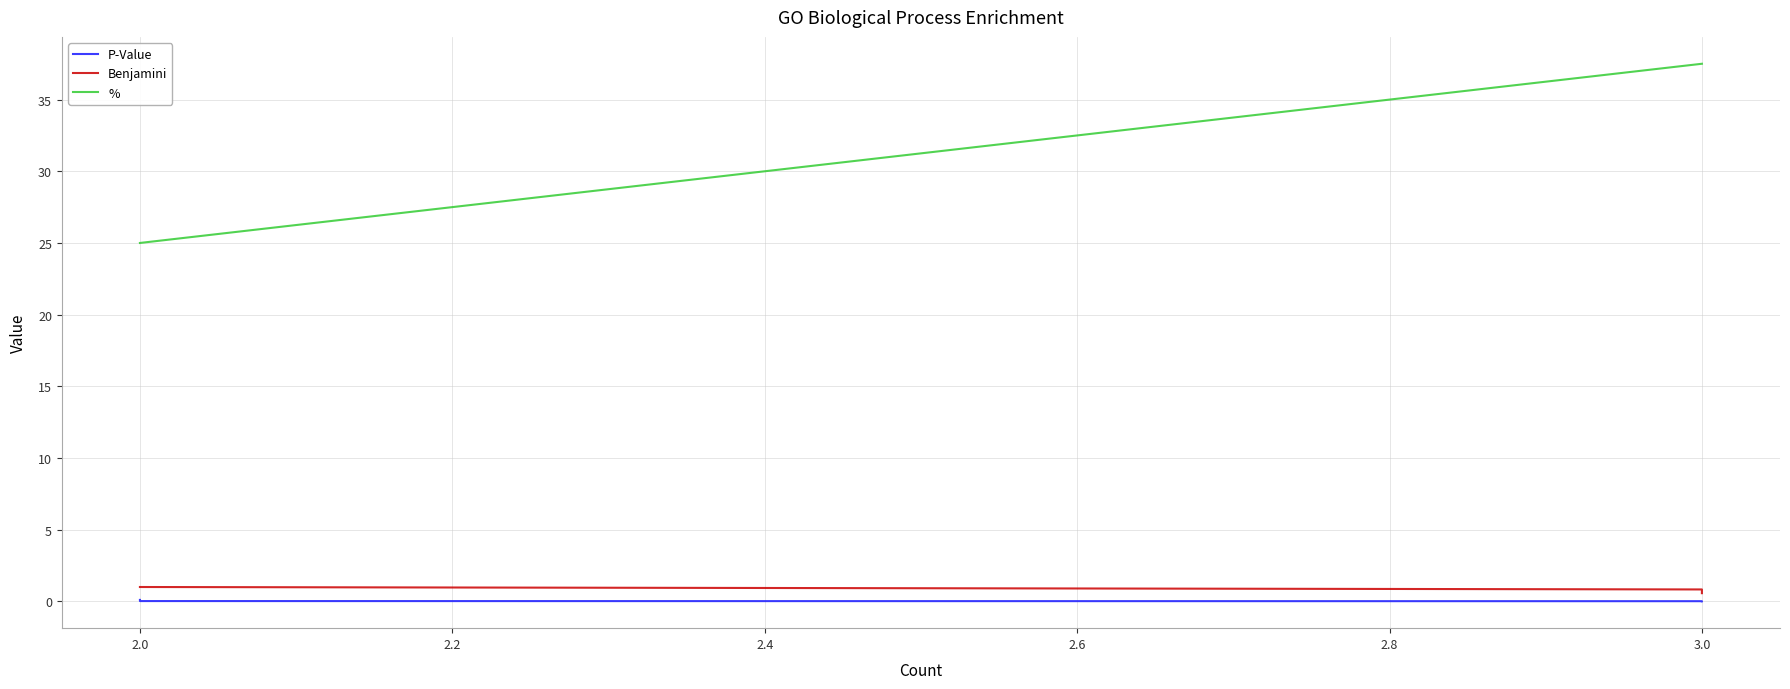

Which series has the largest total across all categories?

%